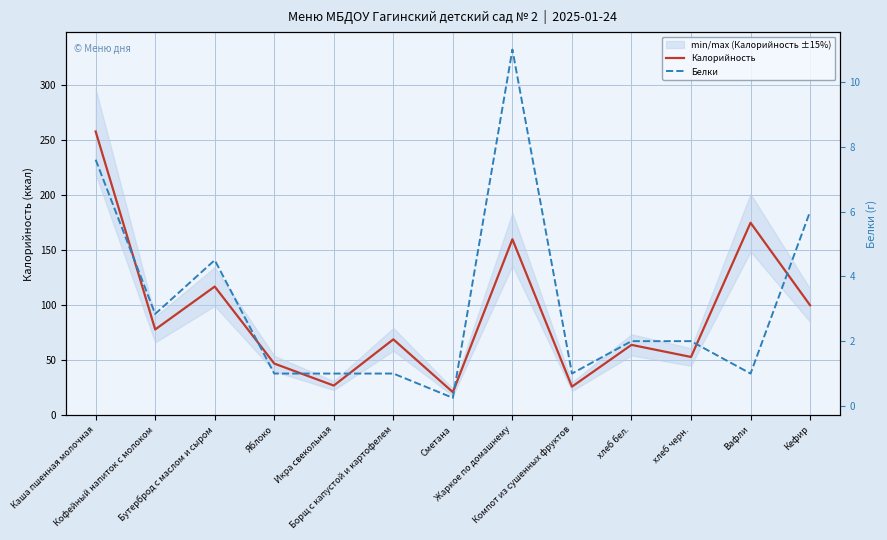

True or false: Белки and Калорийность intersect in this chart.

False